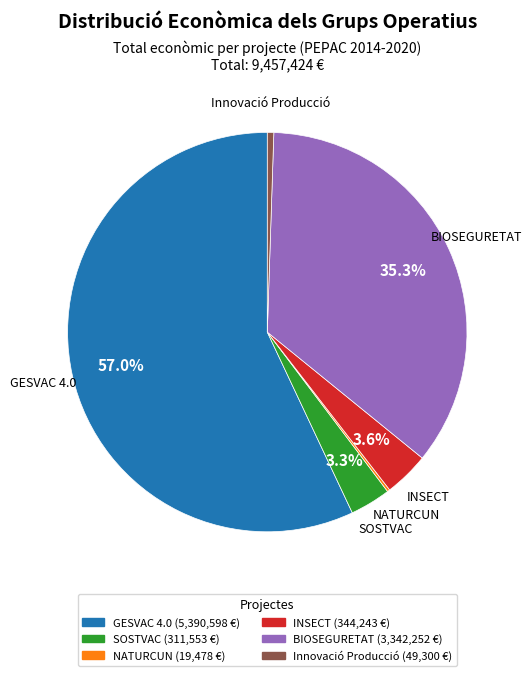

To the nearest percent, what is the difference between the largest and smallest slice percentages?

57%